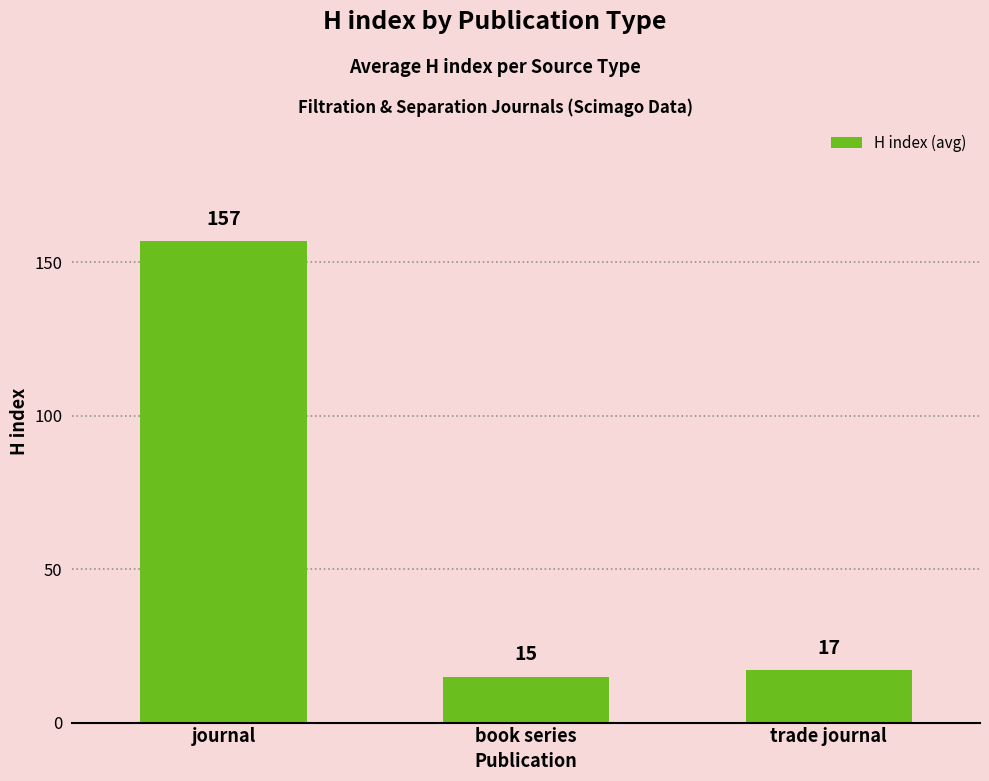

At which category does the chart reach its peak across all series?

journal